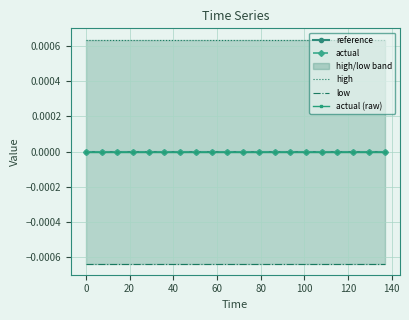

Which series has the largest total across all categories?

high